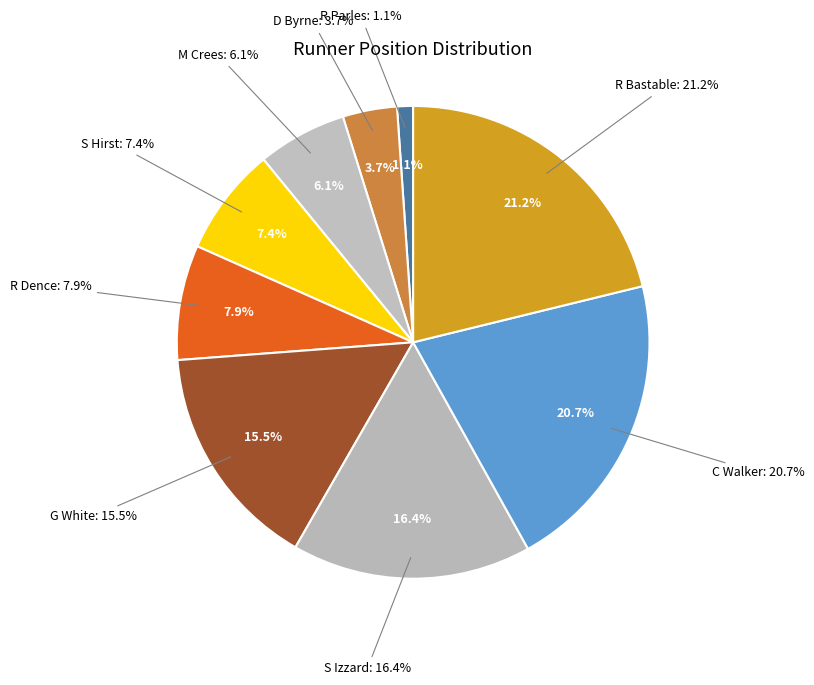

What is the smallest slice in the pie chart?

R Parles